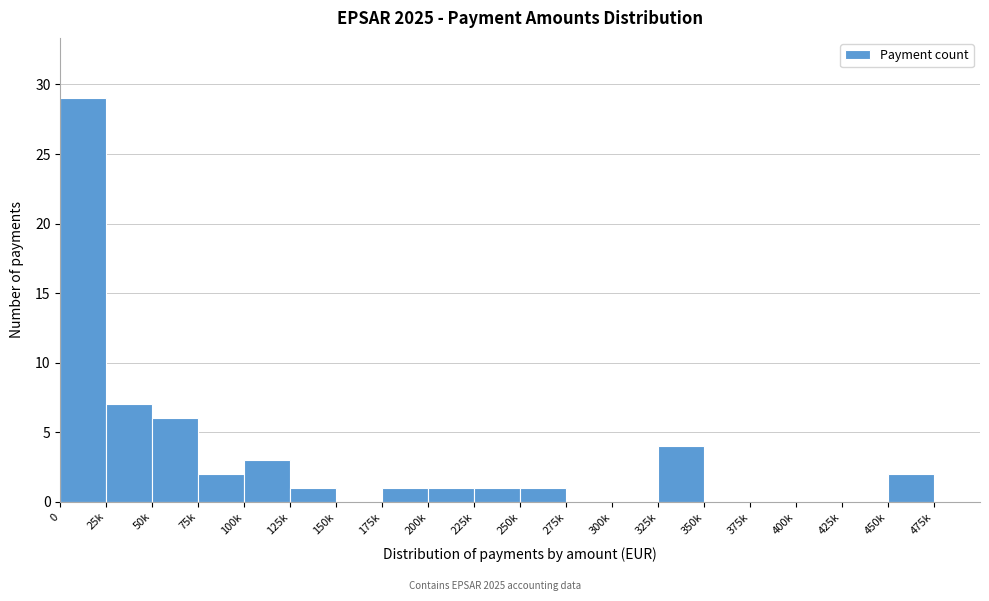

Reading left to right, transcribe all the data shown in this chart.

0=29	25k=7	50k=6	75k=2	100k=3	125k=1	150k=0	175k=1	200k=1	225k=1	250k=1	275k=0	300k=0	325k=4	350k=0	375k=0	400k=0	425k=0	450k=2	475k=0